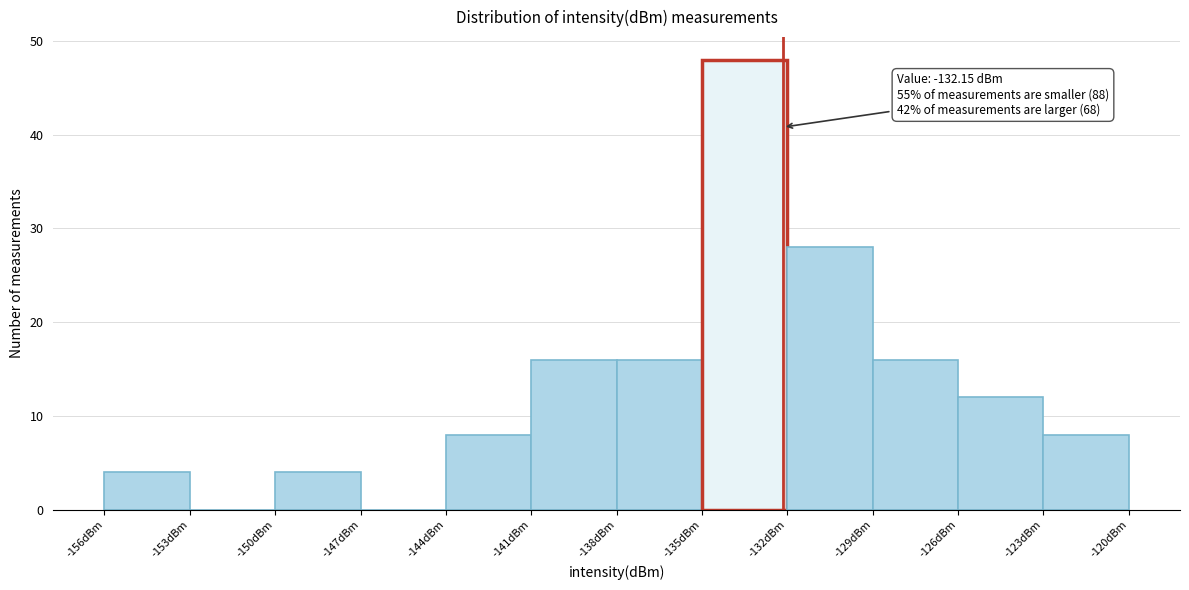

Over which range of the x-axis is the bar tallest?

-135 to -132